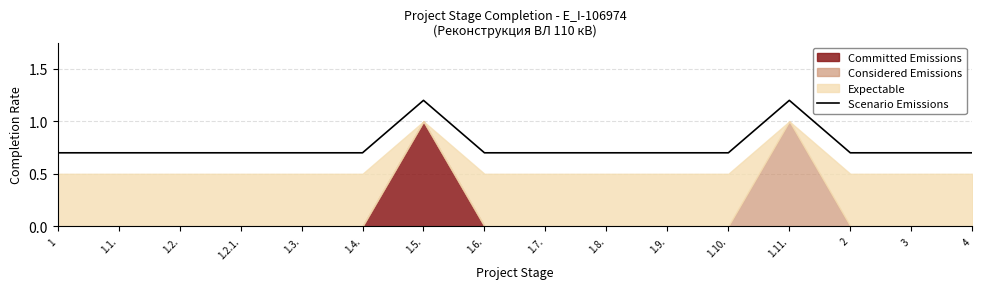

What is the sum of all values?

12.2